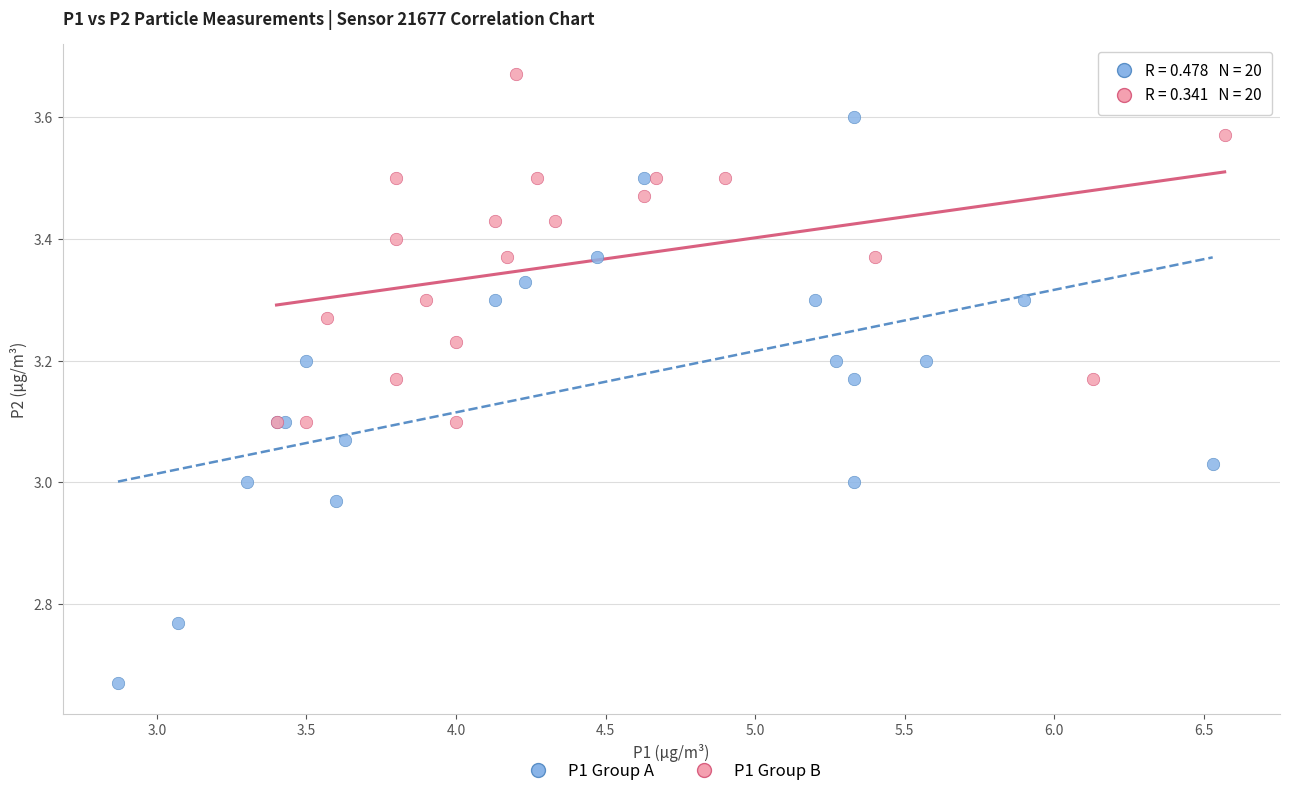

Which series reaches the maximum Y coordinate?

P1 Group B